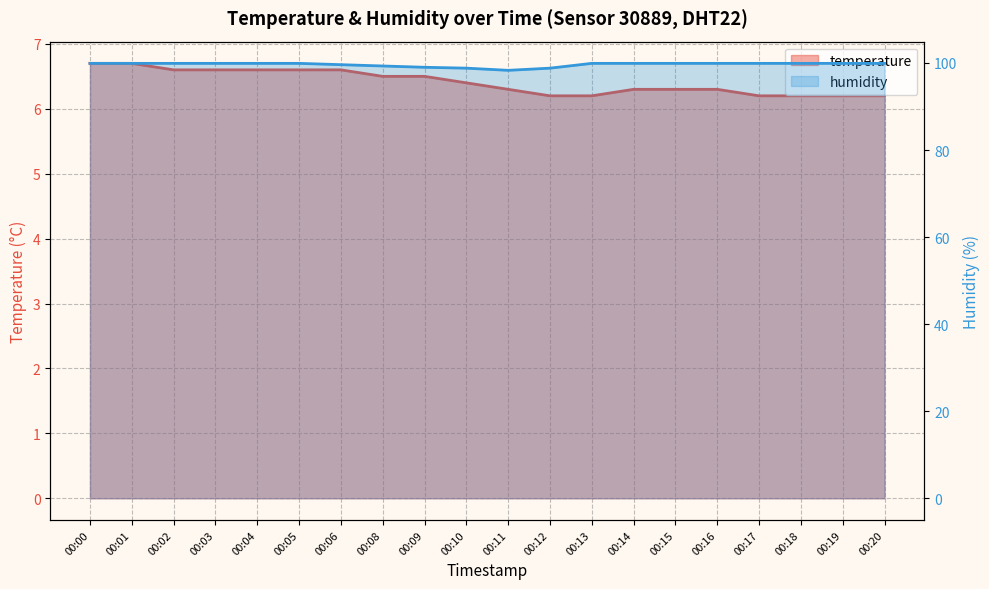

The value of temperature at 00:13 is 6.2. True or false?

True